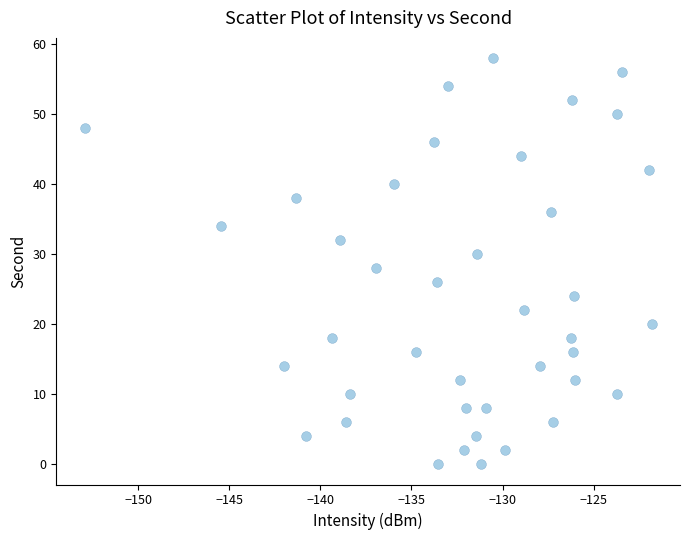

What is the range of Y values (max minus min)?

58